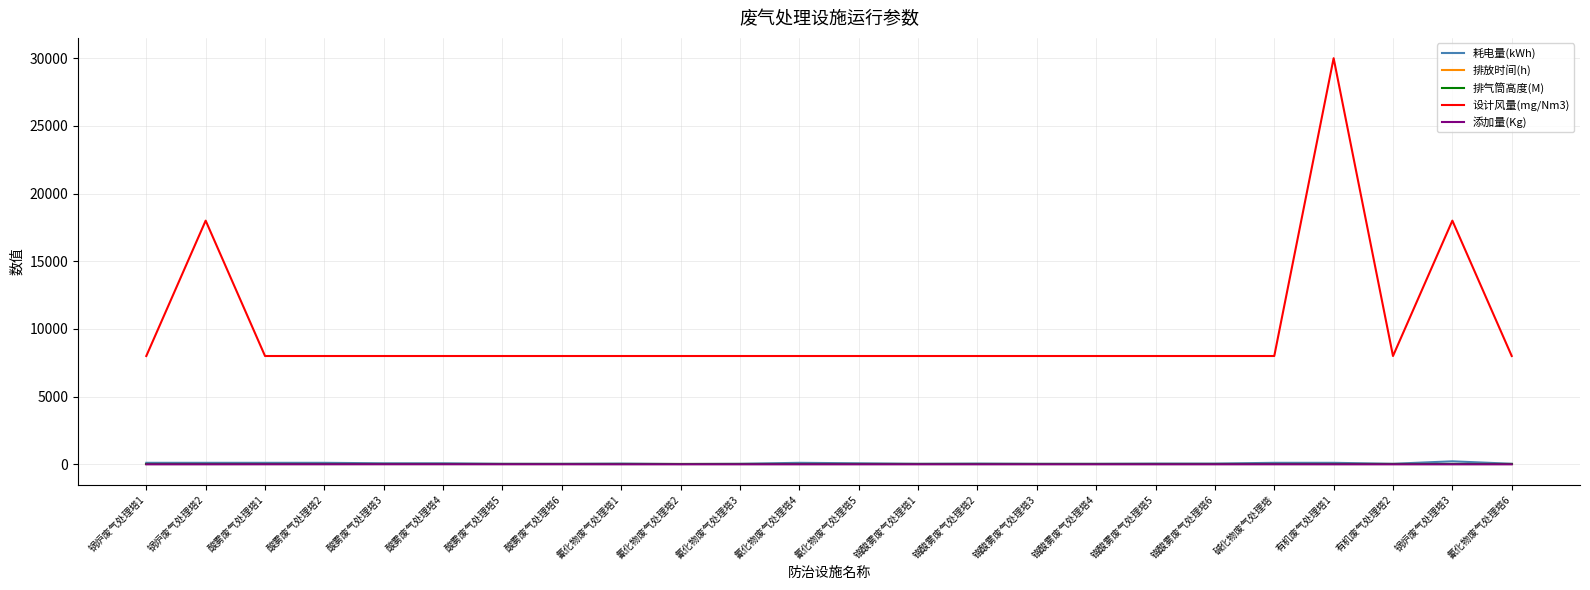

Which series has the largest range (max minus min)?

设计风量(mg/Nm3)